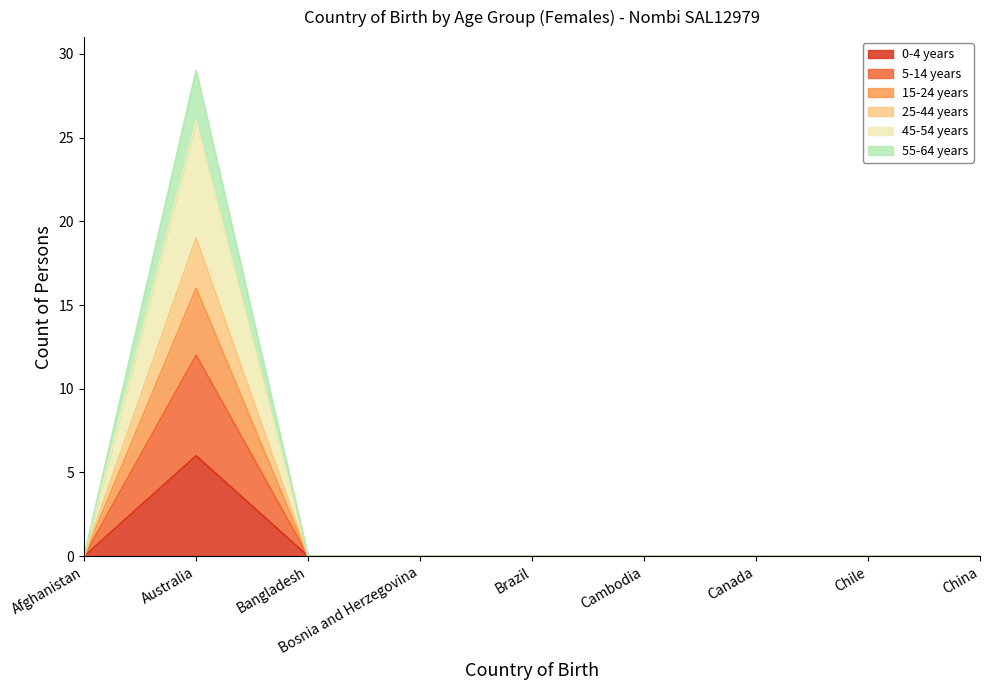

Where is 55-64 years nearest to the value 14?

Afghanistan